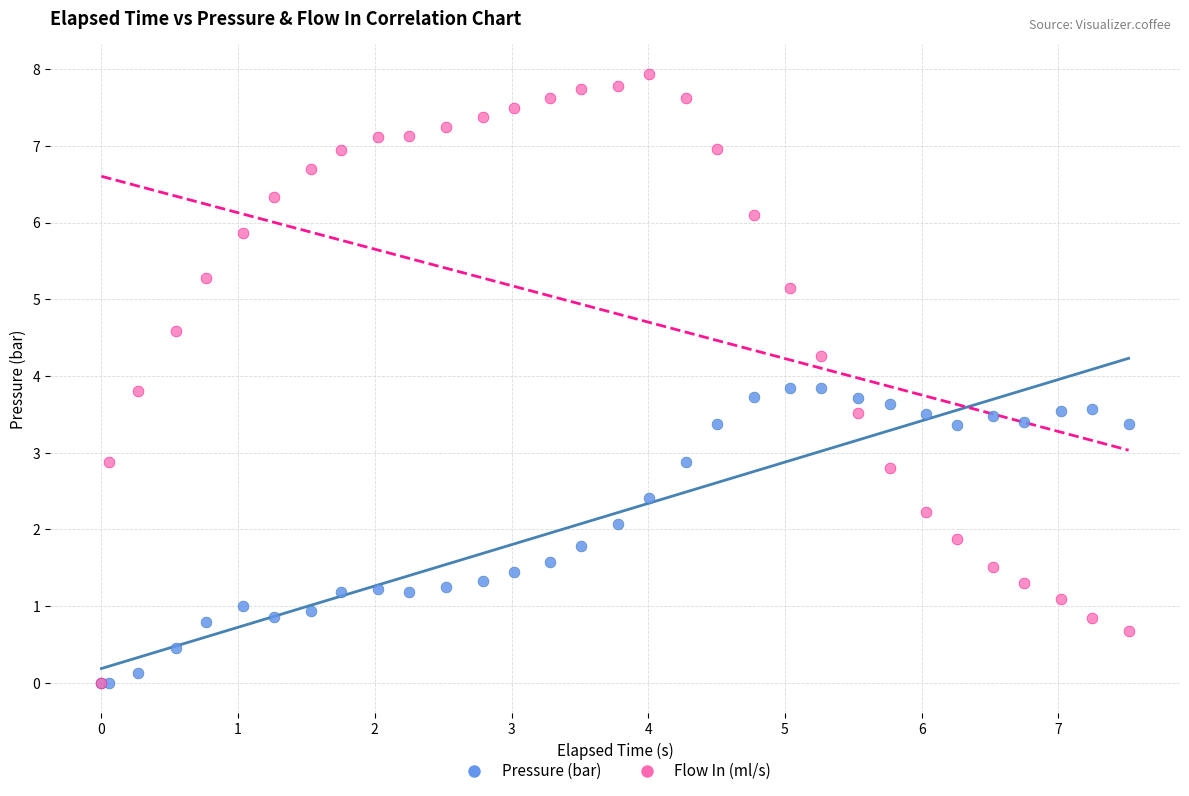

What are all the series names shown in the legend?

Pressure (bar), Flow In (ml/s)